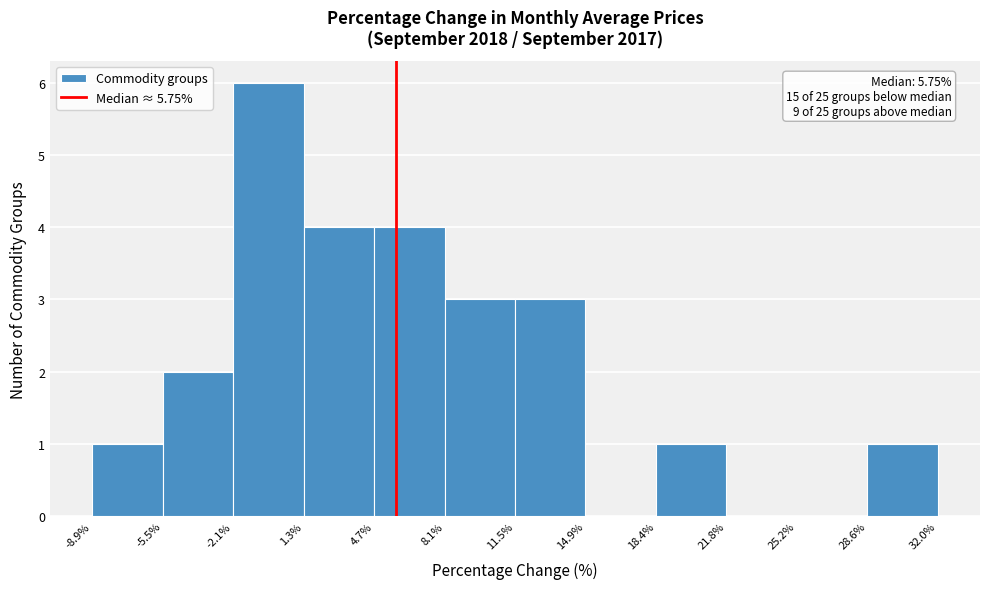

Over which range of the x-axis is the bar tallest?

-2.1% to 1.3%